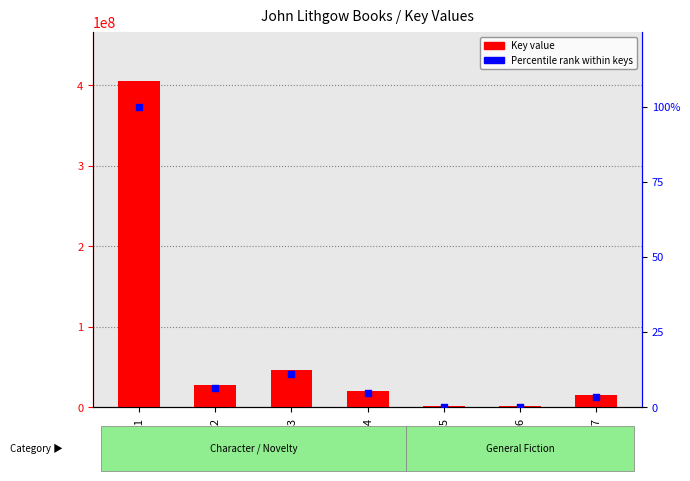

Which series reaches the maximum Y coordinate?

Key value